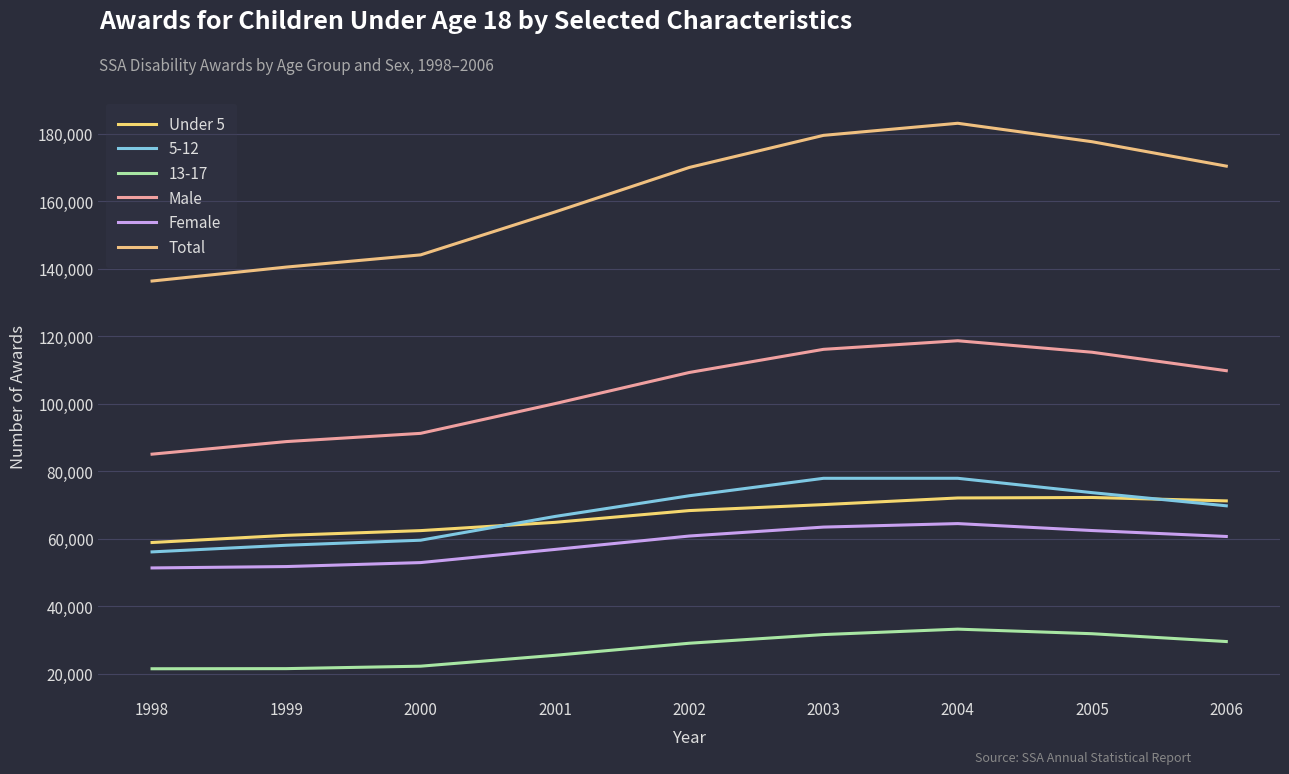

Does the chart display data point markers on the line(s)?

No